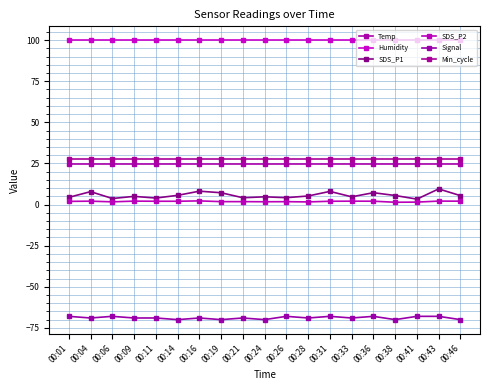

True or false: Signal and SDS_P2 cross at least once.

False